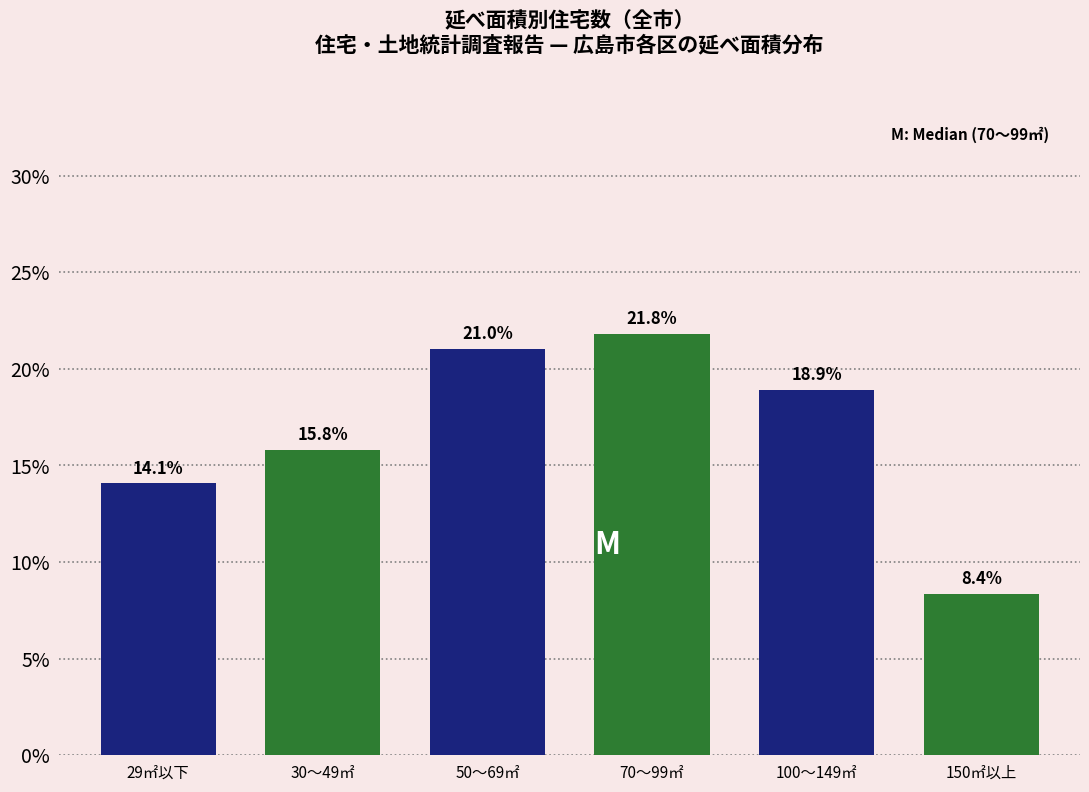

Reading left to right, extract all data points from this chart.

29㎡以下=14.1	30～49㎡=15.8	50～69㎡=21.0	70～99㎡=21.8	100～149㎡=18.9	150㎡以上=8.4